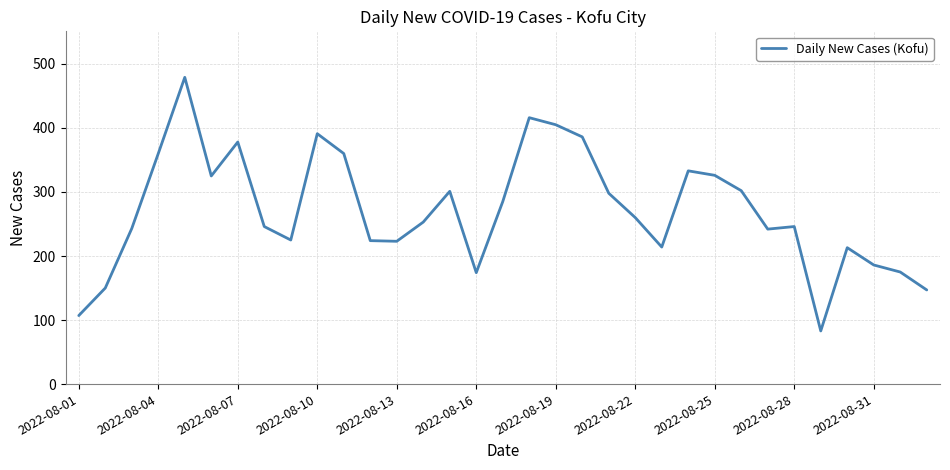

What is the difference between the maximum and minimum values?

396